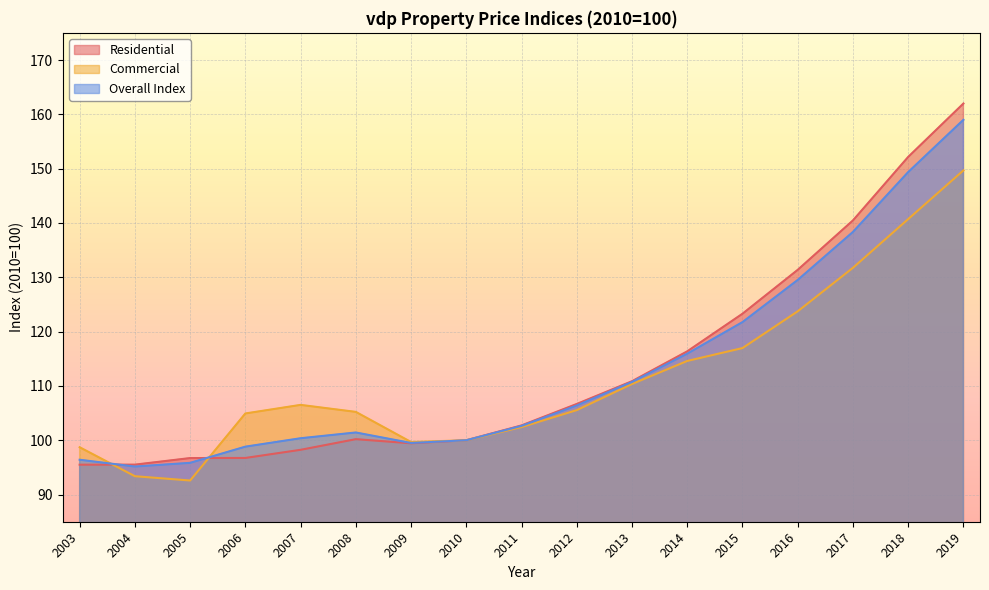

What is the sum of the Residential values at 2009 and 2010?

199.4